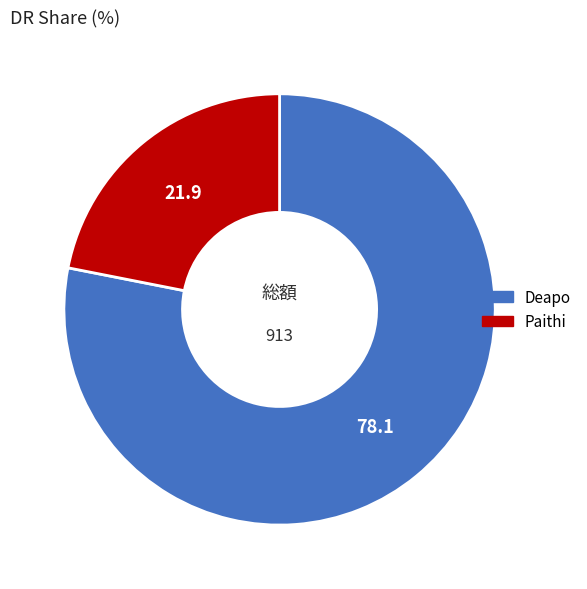

How many segments does this pie chart have?

2